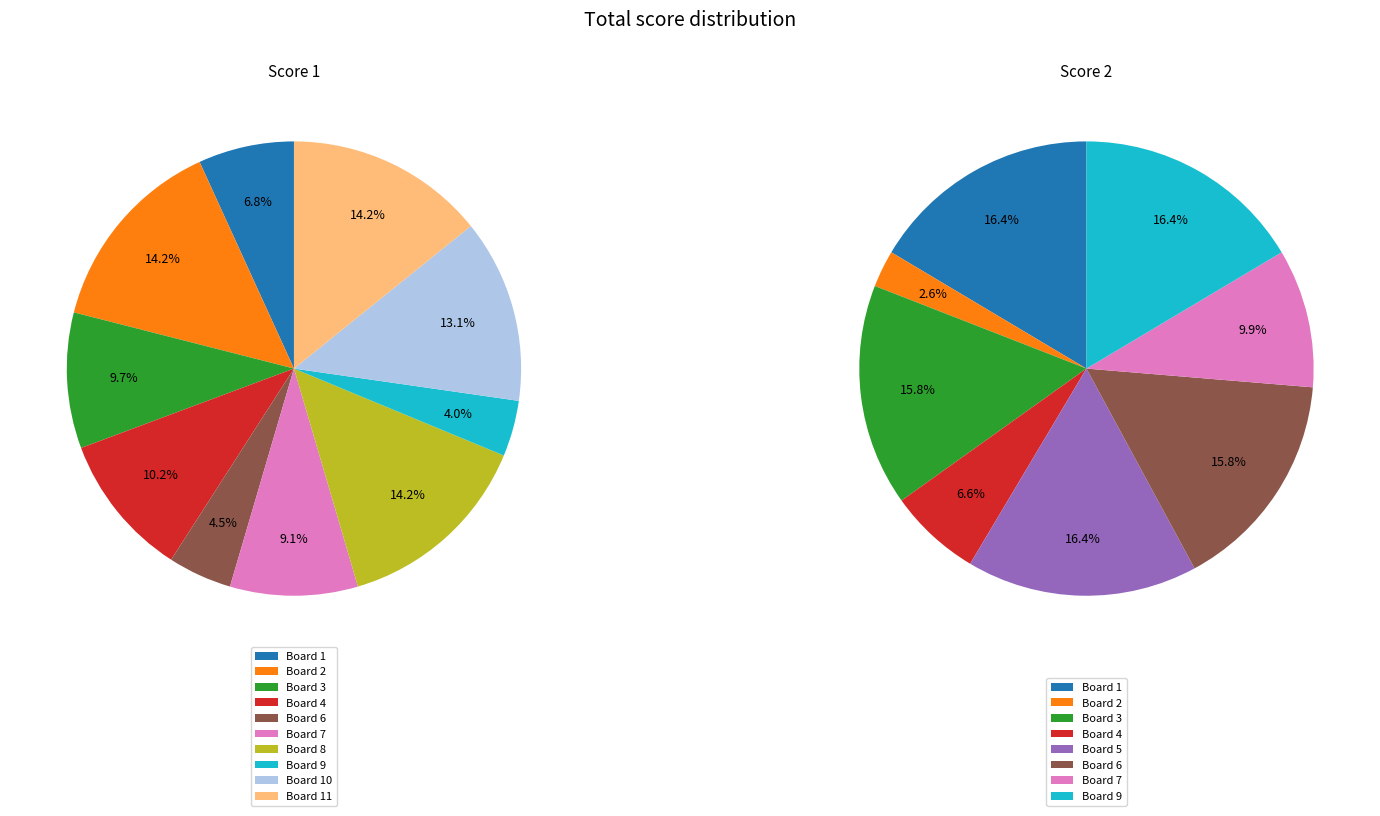

The 1 slice represents 8% of the pie. True or false?

False